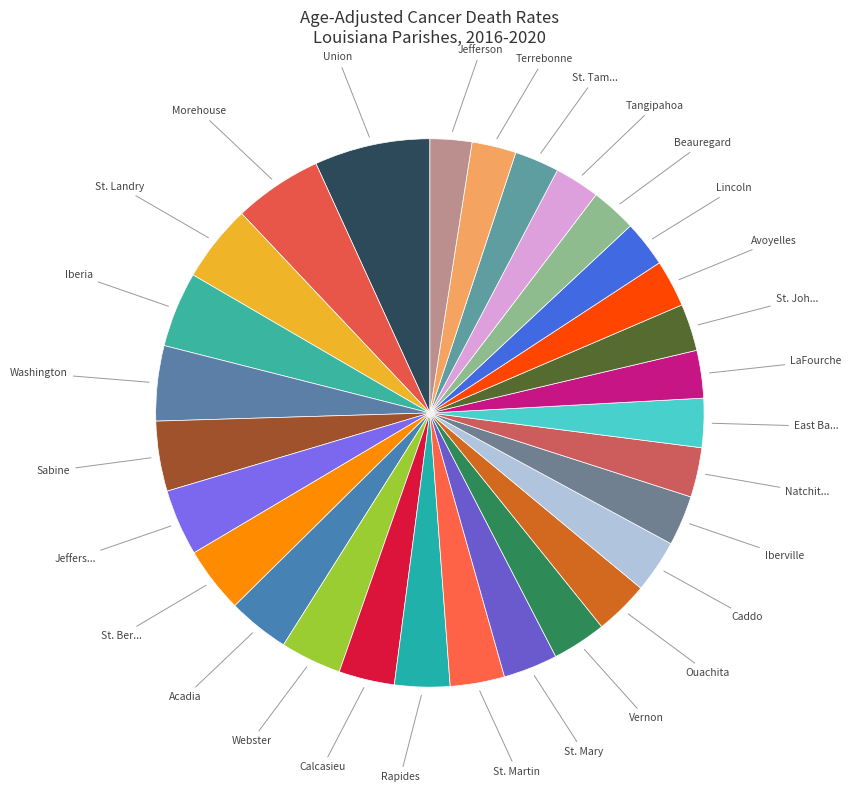

How many slices are in this pie chart?

29